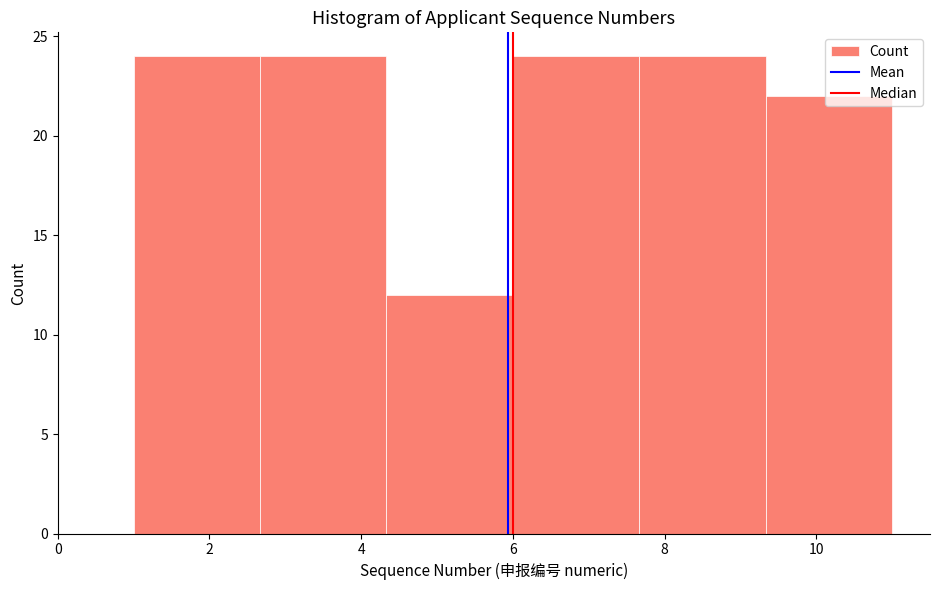

What is the height of the bar covering 1.0 to 2.6 on the x-axis? Neither the bar edges nor the heights are printed on the chart, so give them approximately, as read against the axes.

24